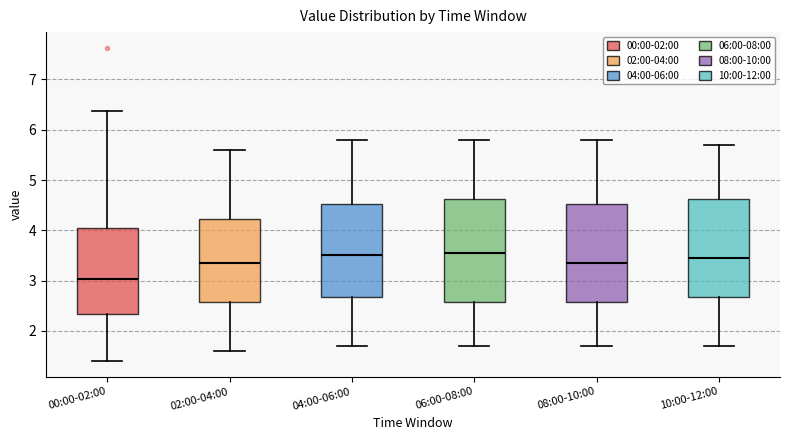

Reading left to right, read every box against the y-axis: the position of its median line, the range the box covers, and the ends of its whiskers. The values are not printed on the chart, so give them approximately, as read against the axis.

00:00-02:00: median 3.0, box 2.3 to 4.0, whiskers 1.4 to 6.4
02:00-04:00: median 3.4, box 2.6 to 4.2, whiskers 1.6 to 5.6
04:00-06:00: median 3.5, box 2.7 to 4.5, whiskers 1.7 to 5.8
06:00-08:00: median 3.6, box 2.6 to 4.6, whiskers 1.7 to 5.8
08:00-10:00: median 3.4, box 2.6 to 4.5, whiskers 1.7 to 5.8
10:00-12:00: median 3.5, box 2.7 to 4.6, whiskers 1.7 to 5.7